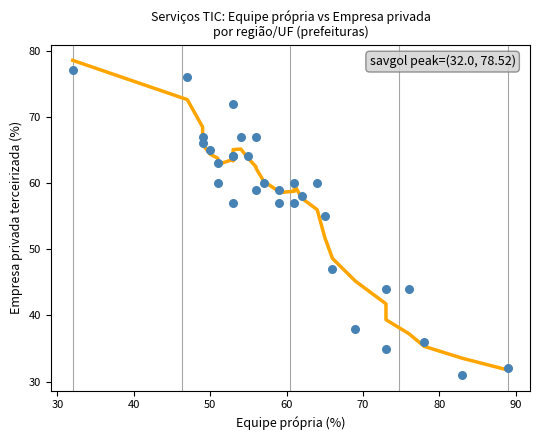

What Y value in the scatter plot is closest to 54?

55